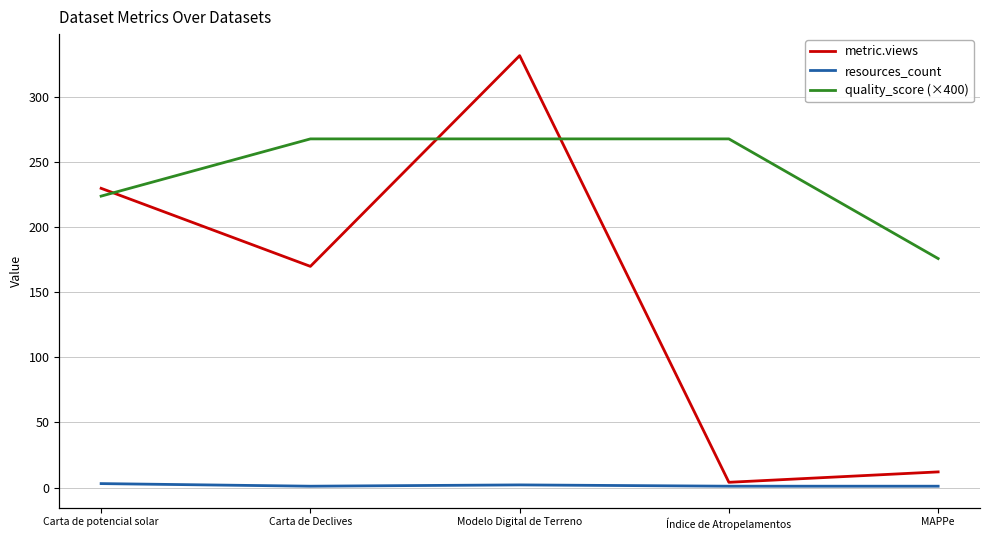

Where is metric.views nearest to the value 168?

Carta de Declives